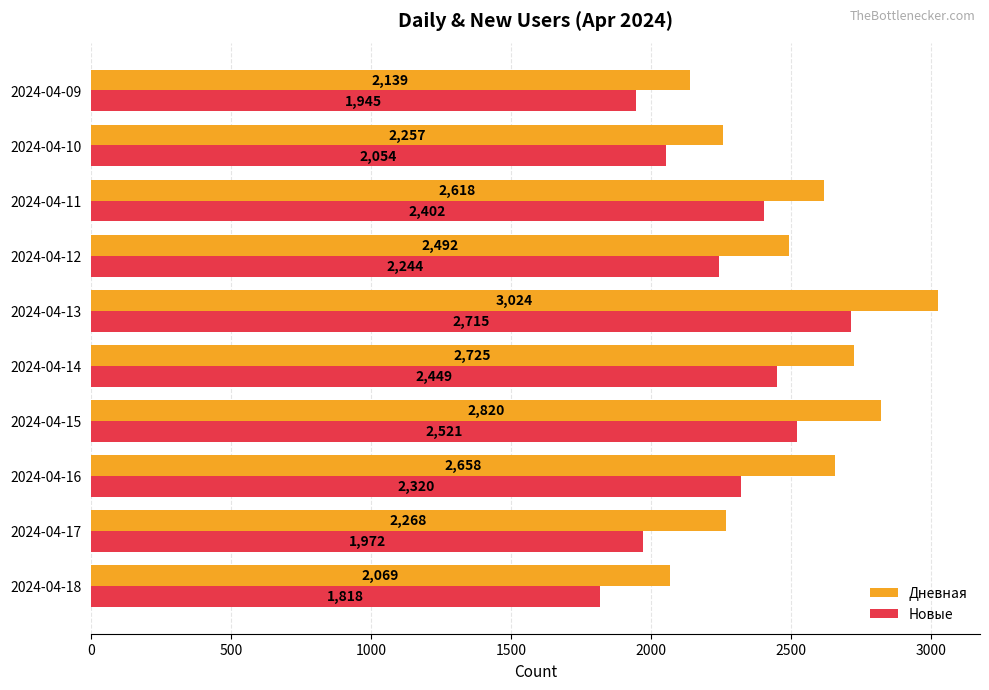

Rank the categories by Новые value from highest to lowest.

2024-04-13, 2024-04-15, 2024-04-14, 2024-04-11, 2024-04-16, 2024-04-12, 2024-04-10, 2024-04-17, 2024-04-09, 2024-04-18